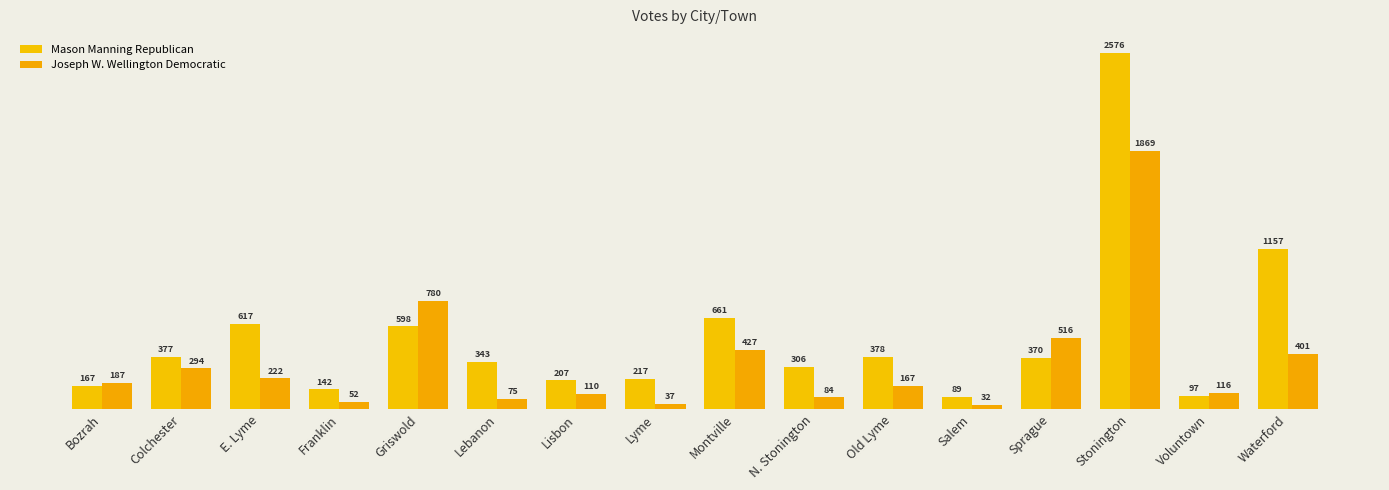

At which label does Joseph W. Wellington Democratic first exceed 187?

Colchester